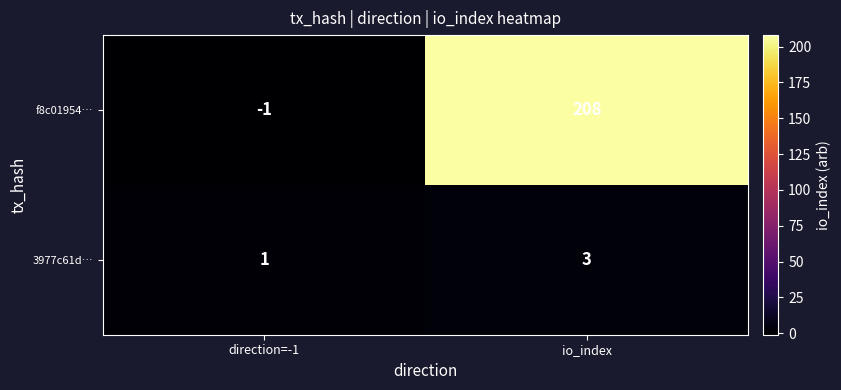

How many series are shown in this chart?

2